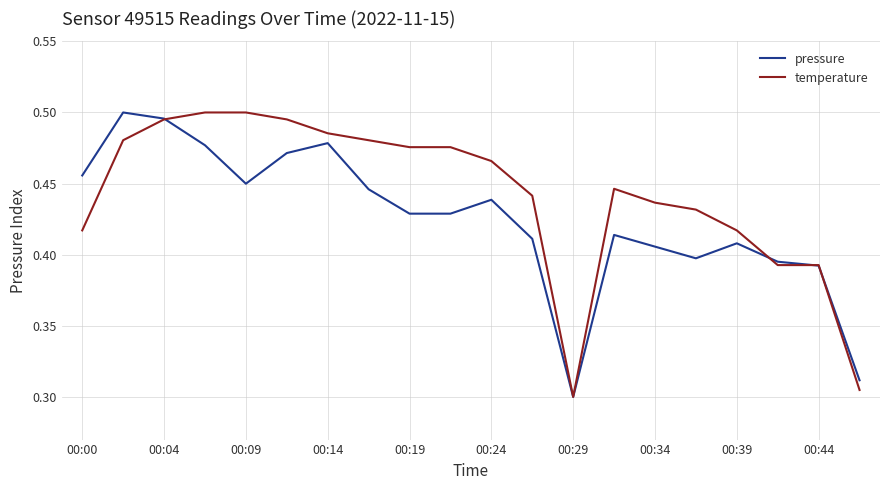

Rank the series by their average value, from lowest to highest.

pressure, temperature